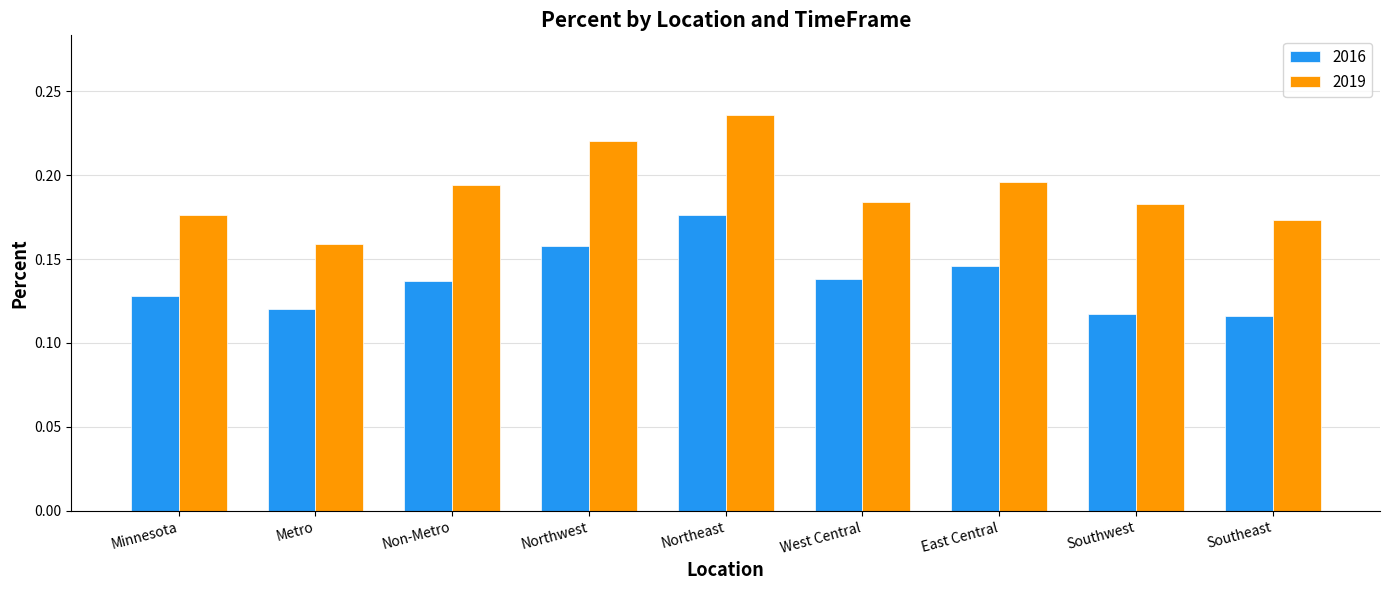

Which series has the largest total across all categories?

2019